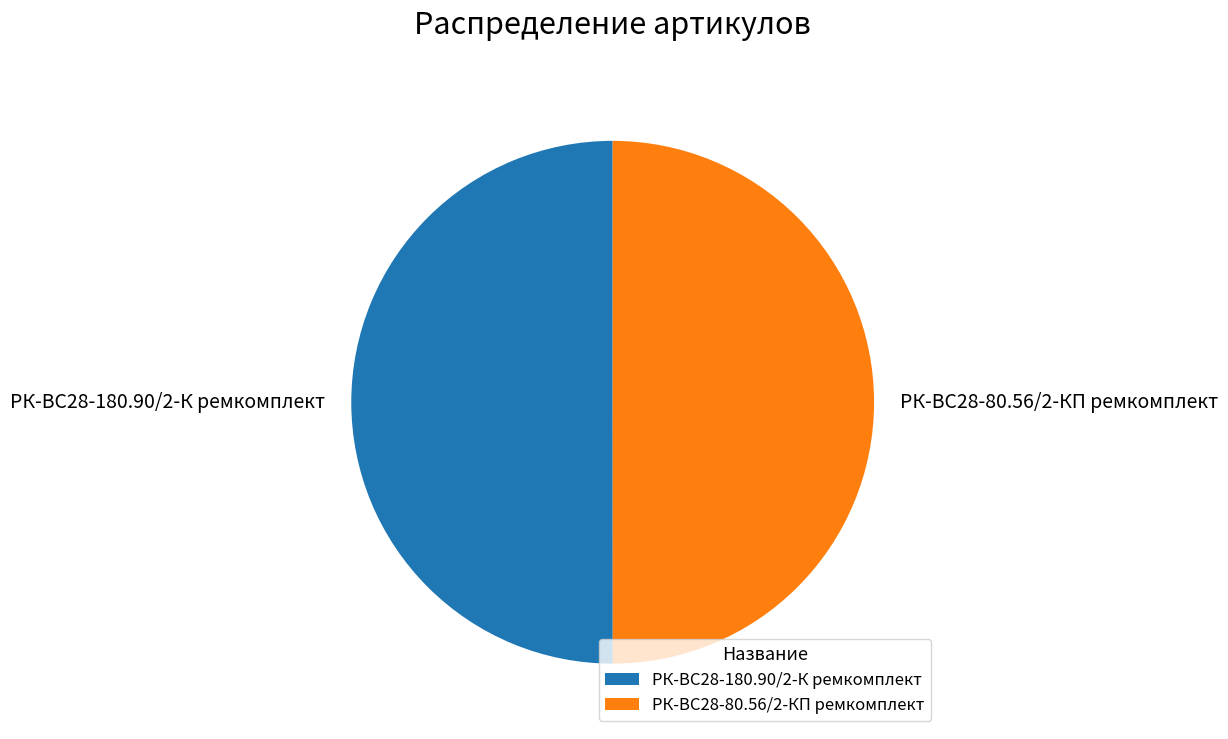

How many slices are in this pie chart?

2